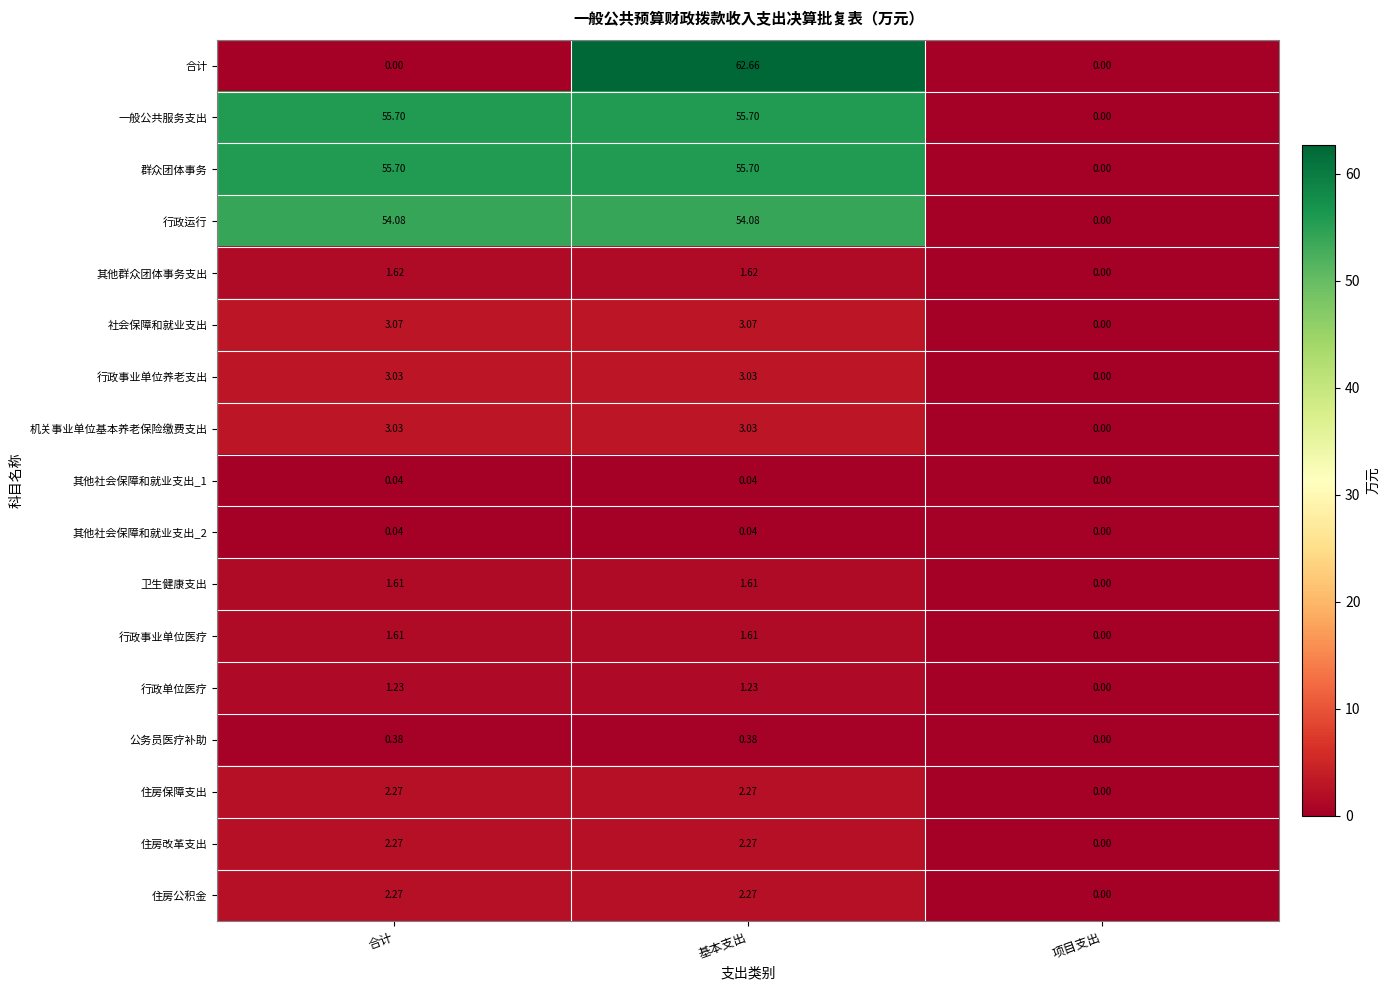

At which label is 行政事业单位医疗 closest to 0?

项目支出